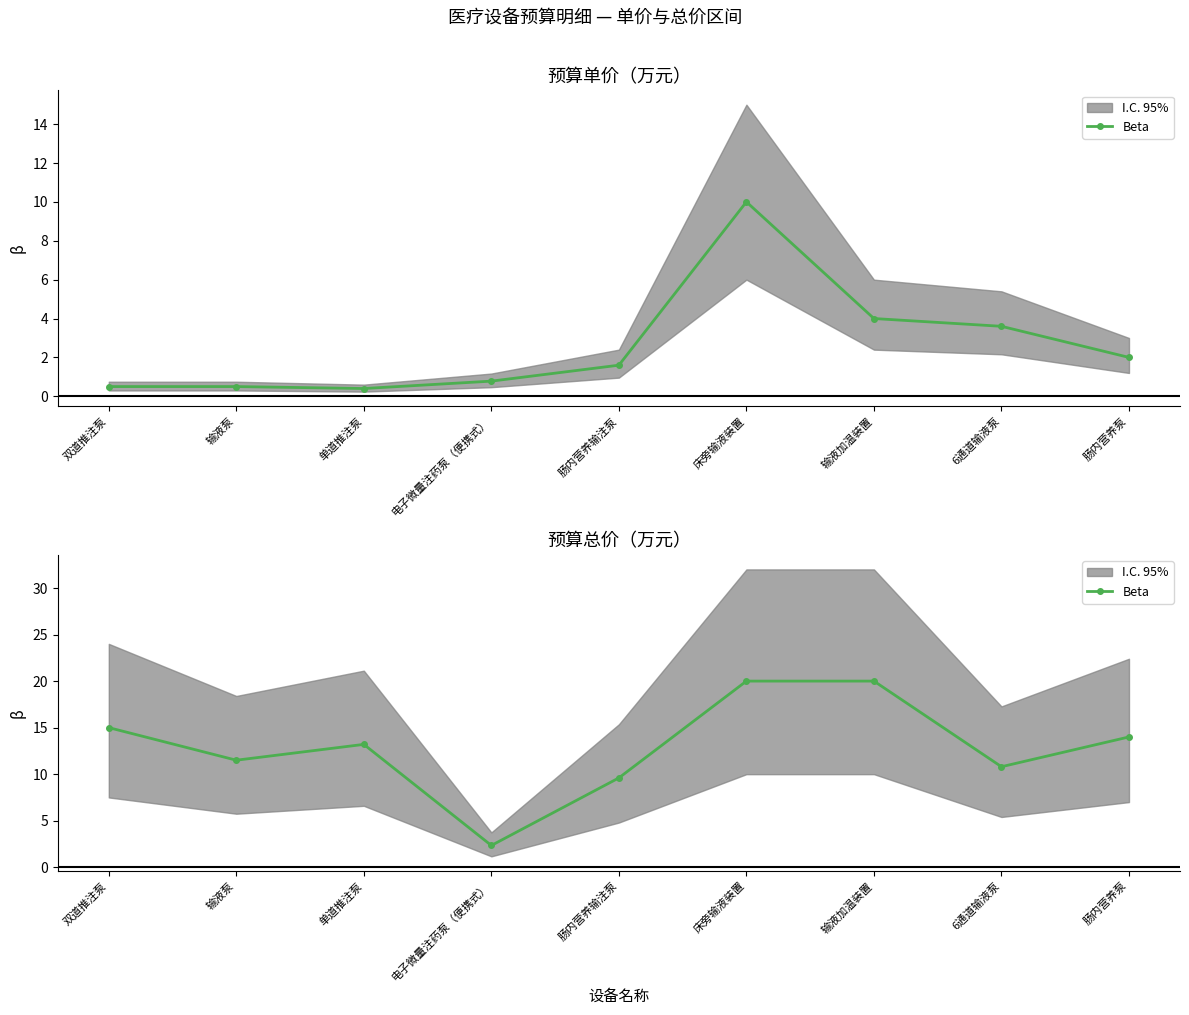

The chart shows a value of 10.8 at 6通道输液泵. True or false?

True